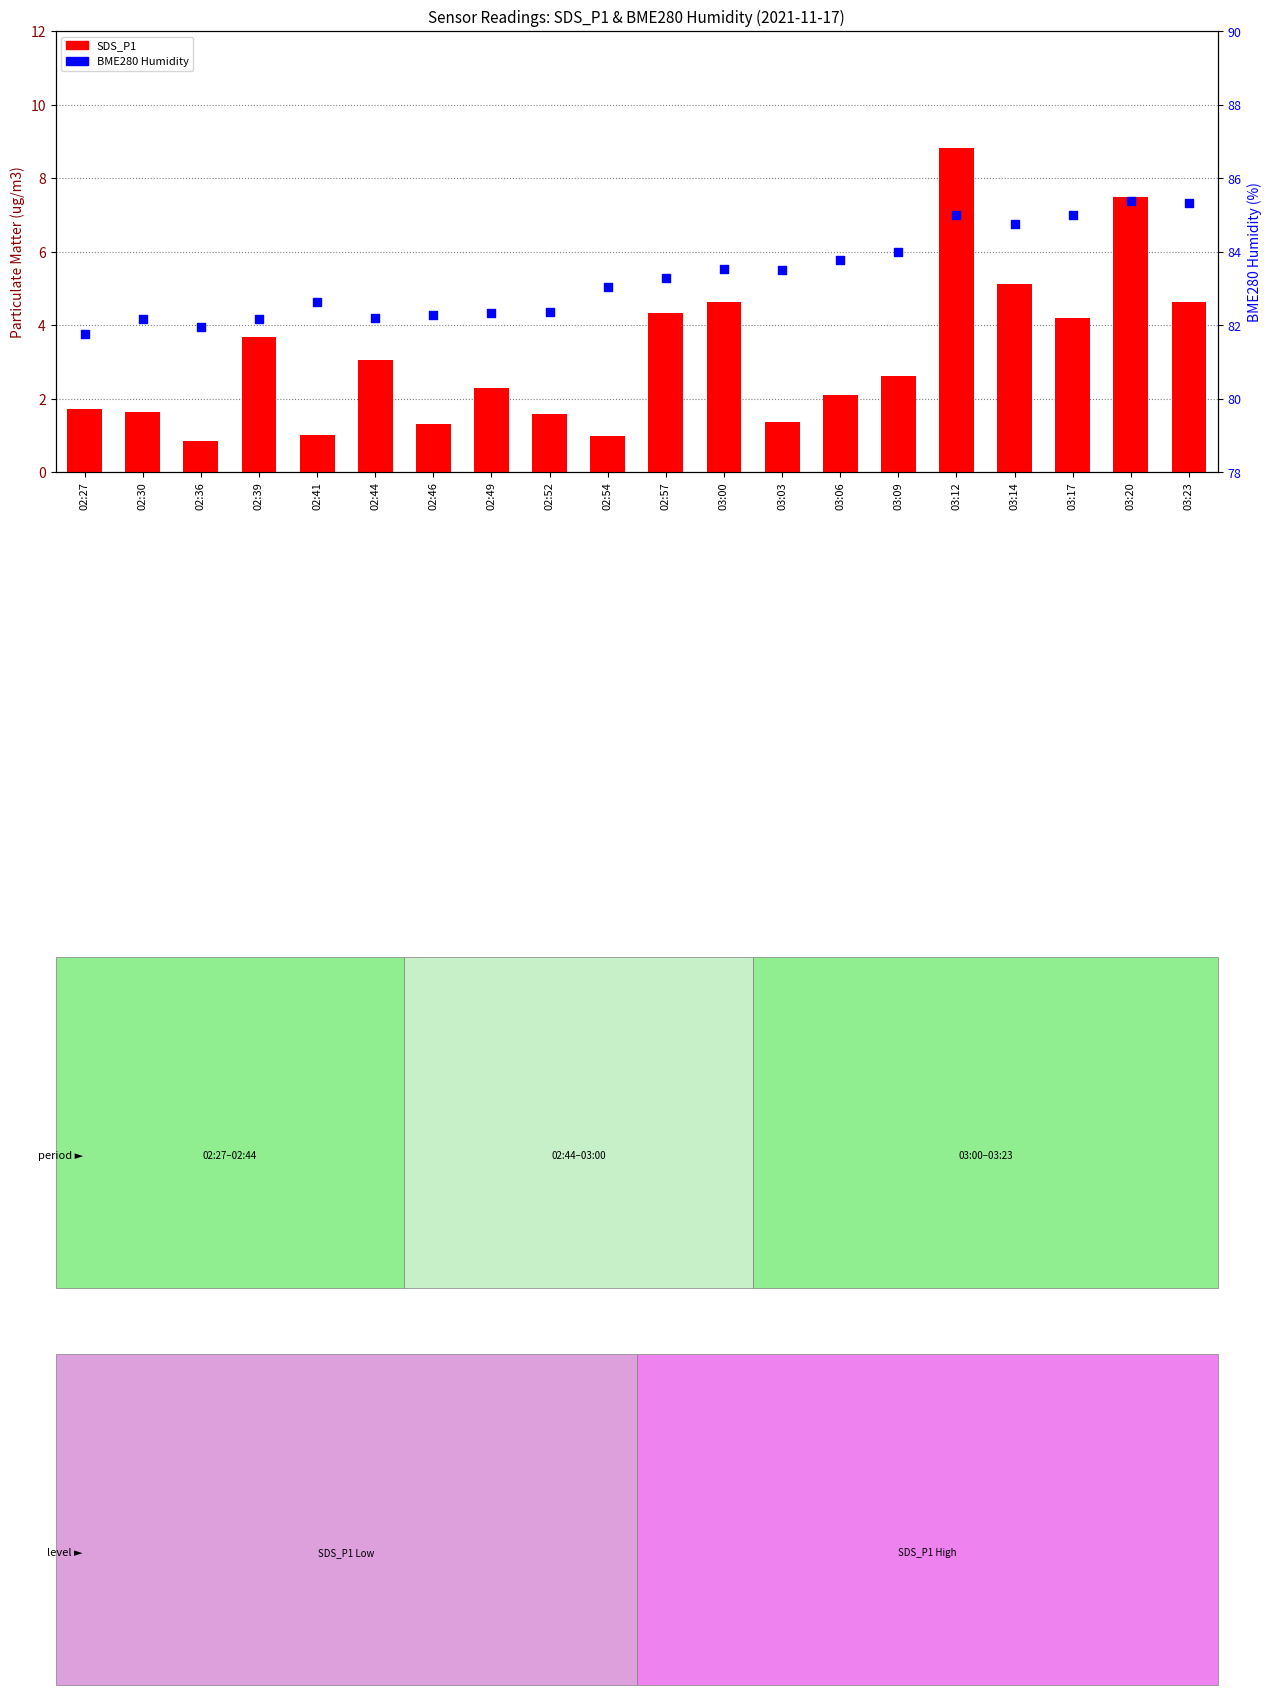

Which series has the widest spread of Y values?

SDS_P1 (PM1)